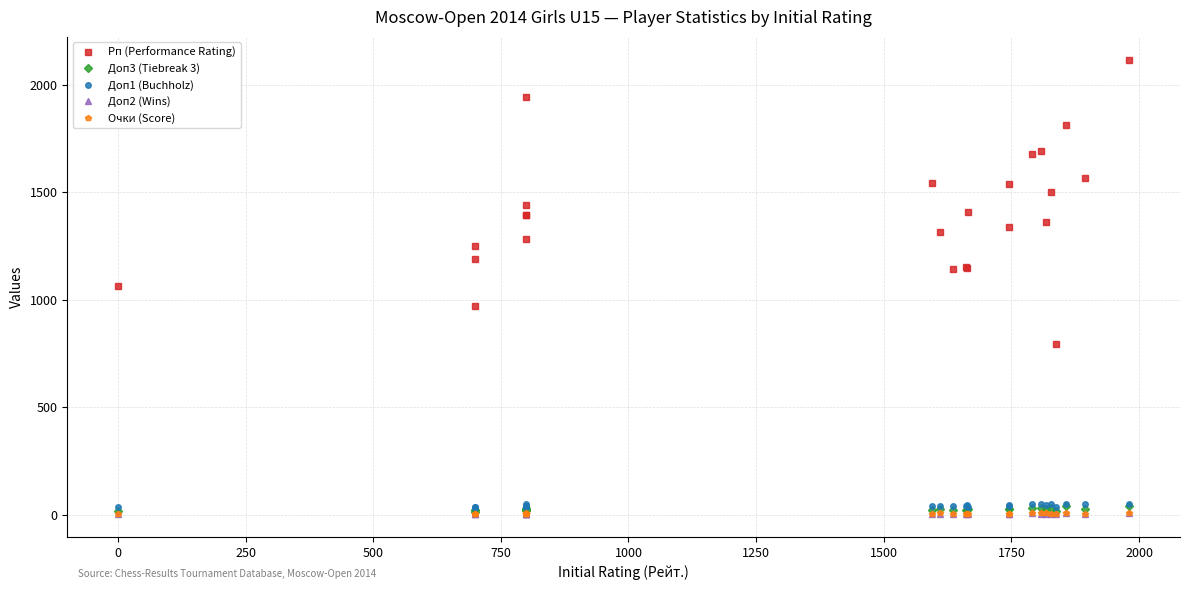

Rank the series by their maximum value, from highest to lowest.

Рп (Performance Rating), Доп1 (Buchholz), Доп3 (Tiebreak 3), Очки (Score), Доп2 (Wins)